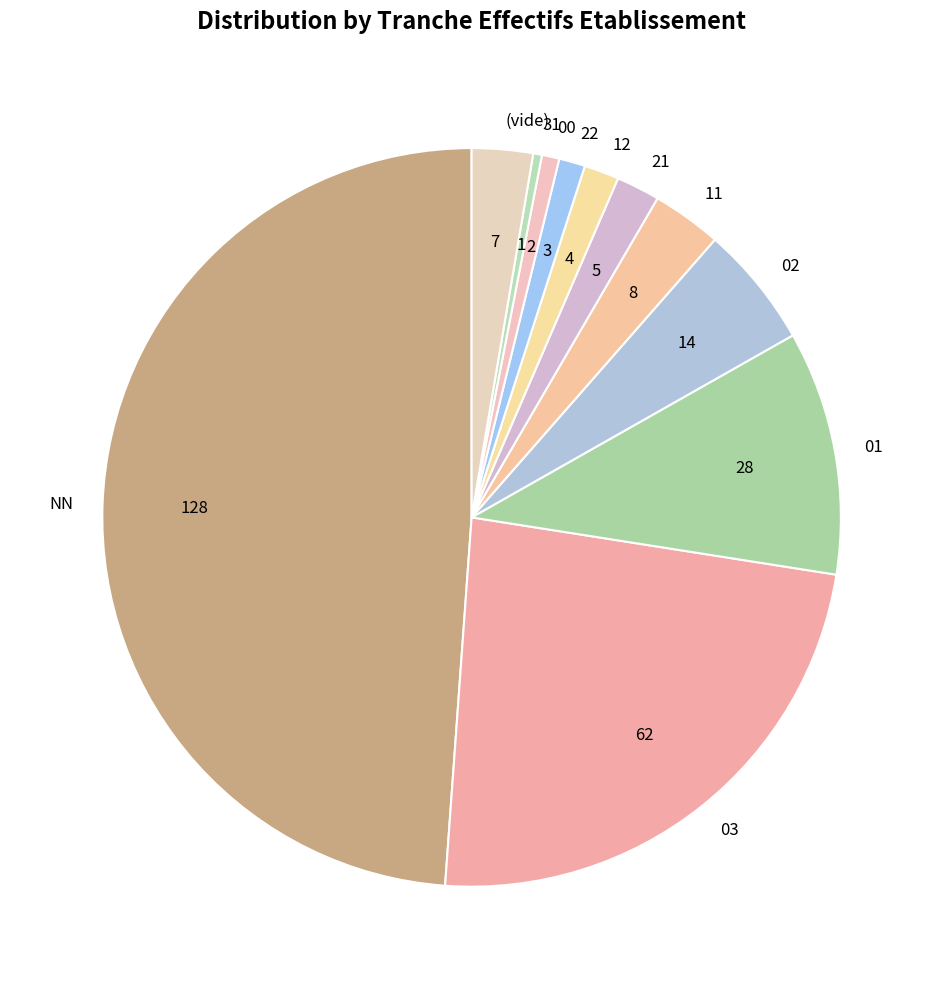

Does 31 account for over 50% of the chart?

No